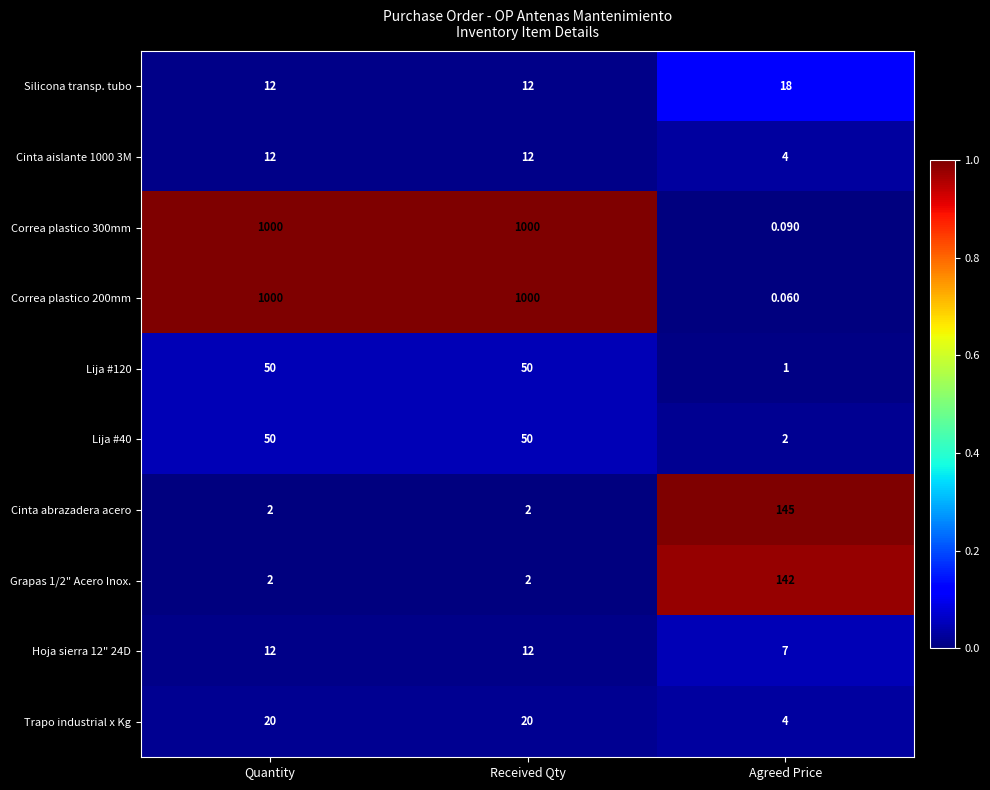

Which label corresponds to the smallest value in the chart?

Agreed Price